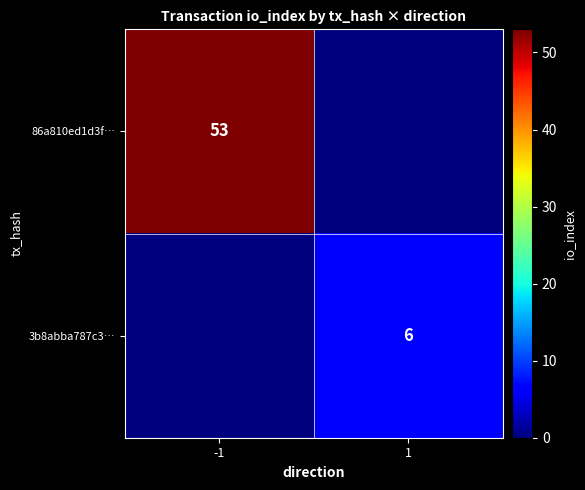

What is the maximum value shown in the chart?

53